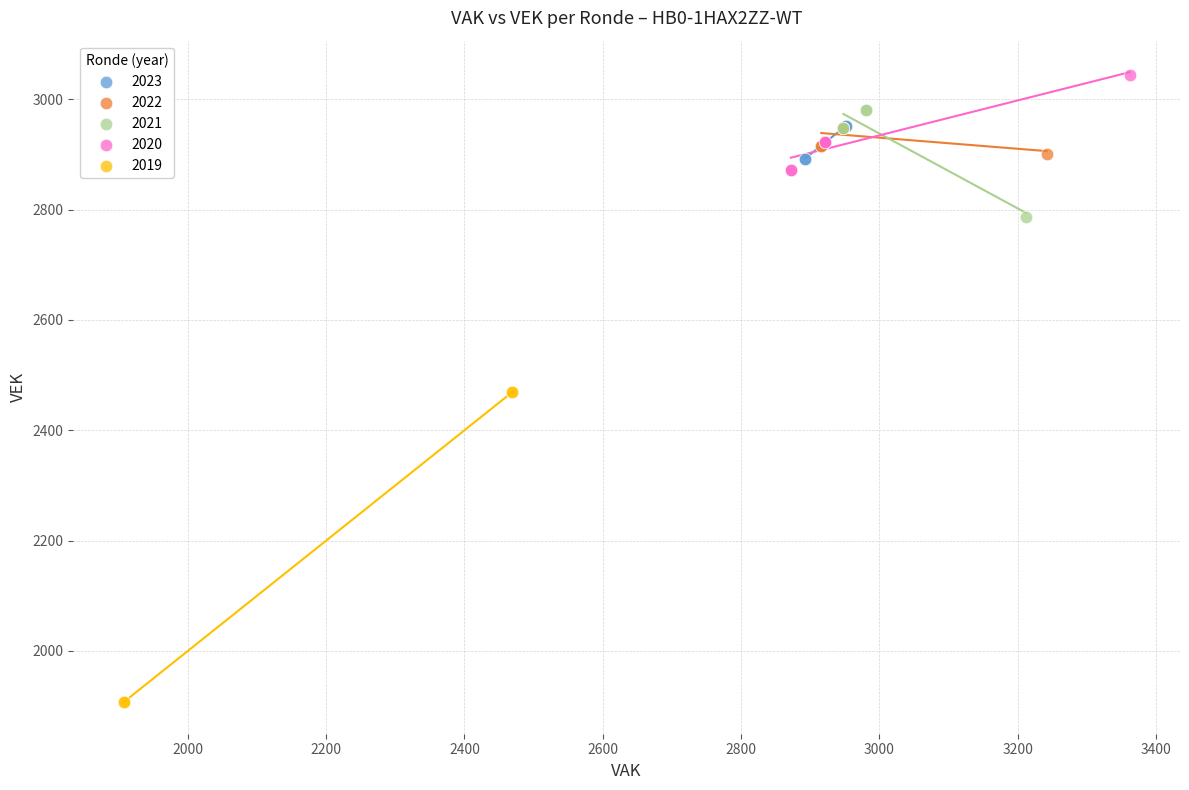

Which series has the largest Y range (max minus min)?

2019